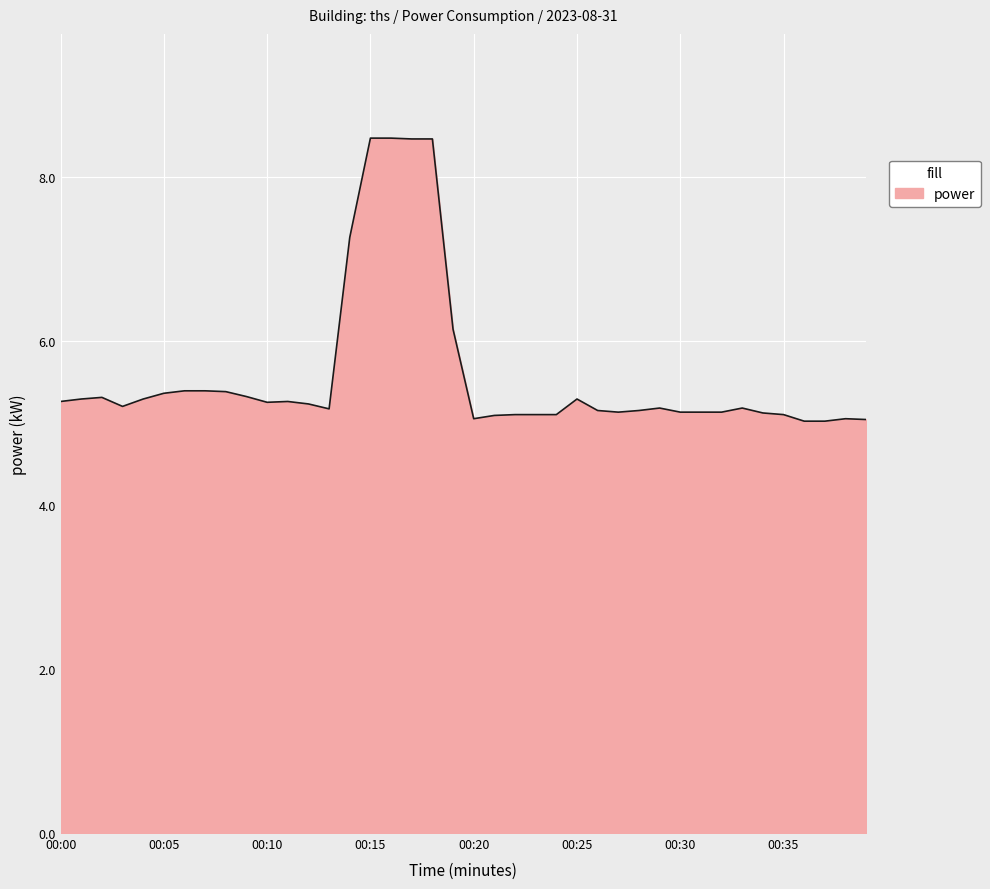

What is the smallest value displayed?

5.0